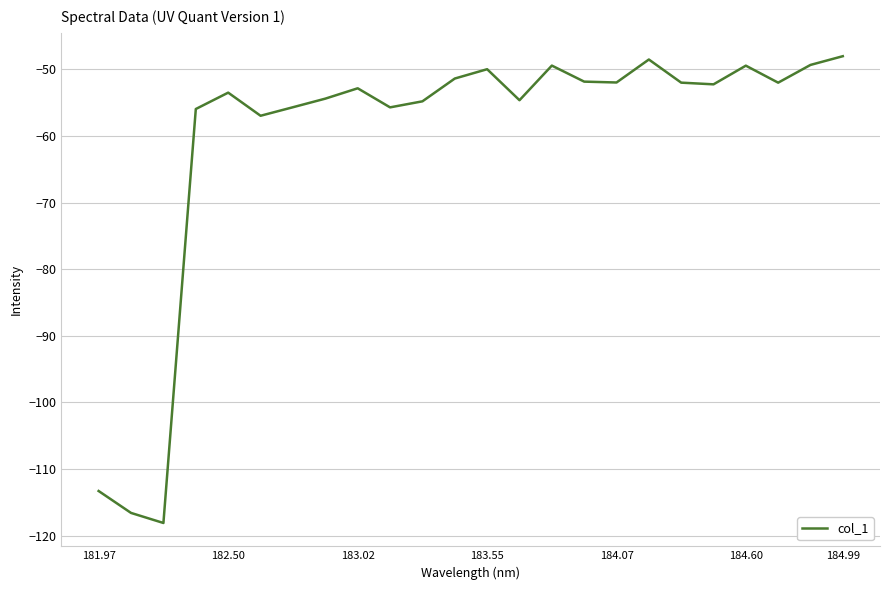

How many lines are shown in the chart?

1